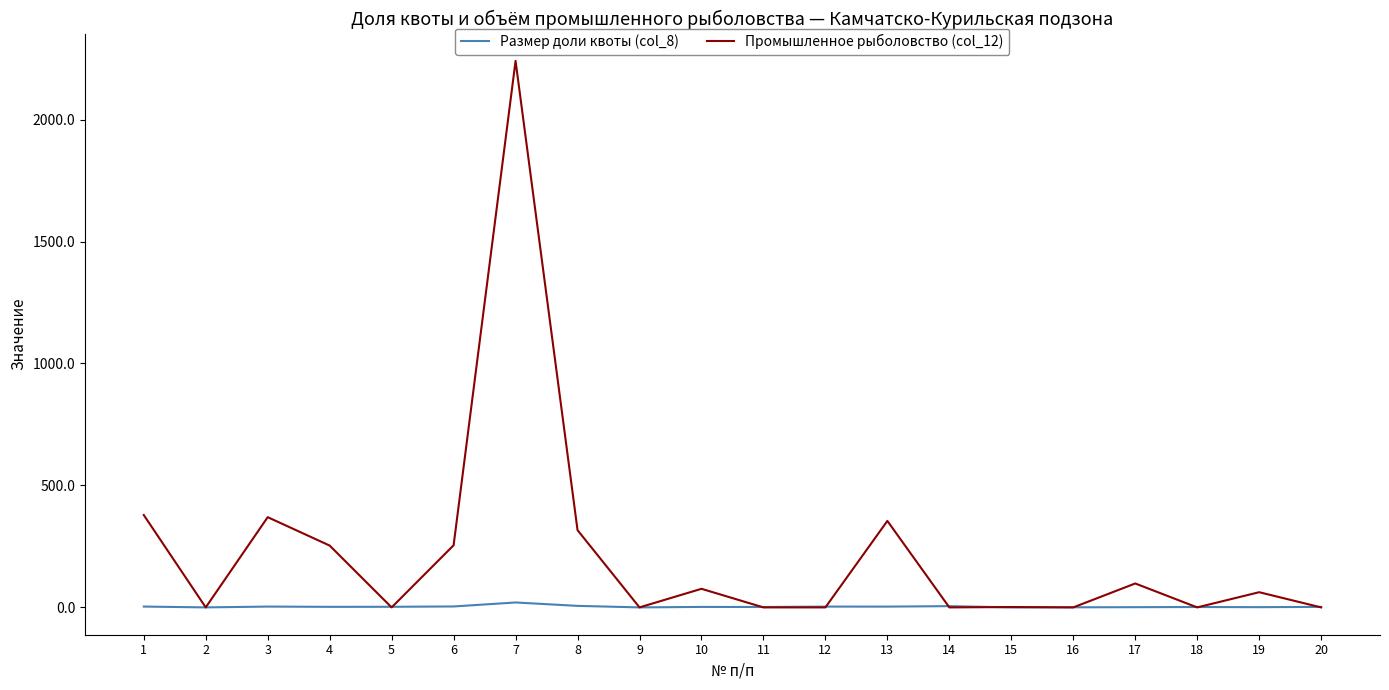

At which category is the sum across all series the highest?

7